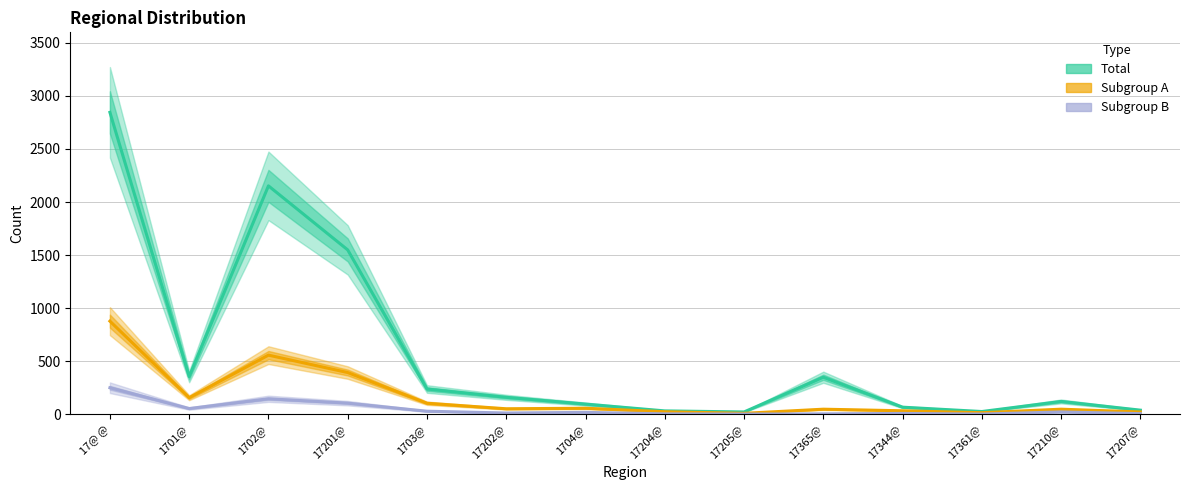

Rank the series by their maximum value, from lowest to highest.

Subgroup B, Subgroup A, Total